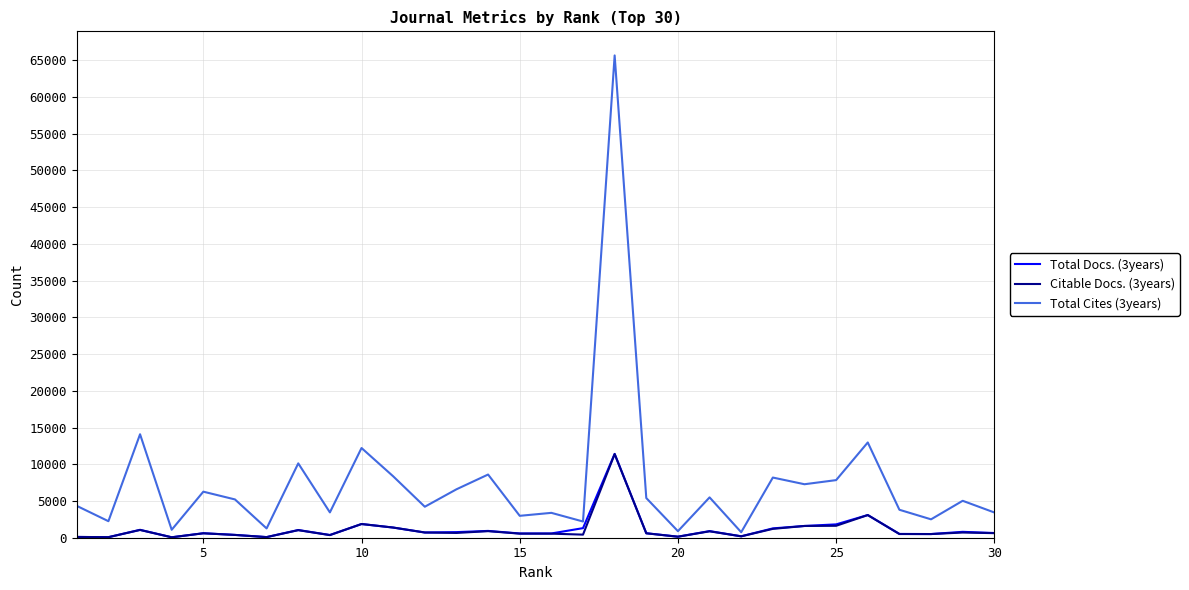

Which series has the largest total across all categories?

Total Cites (3years)